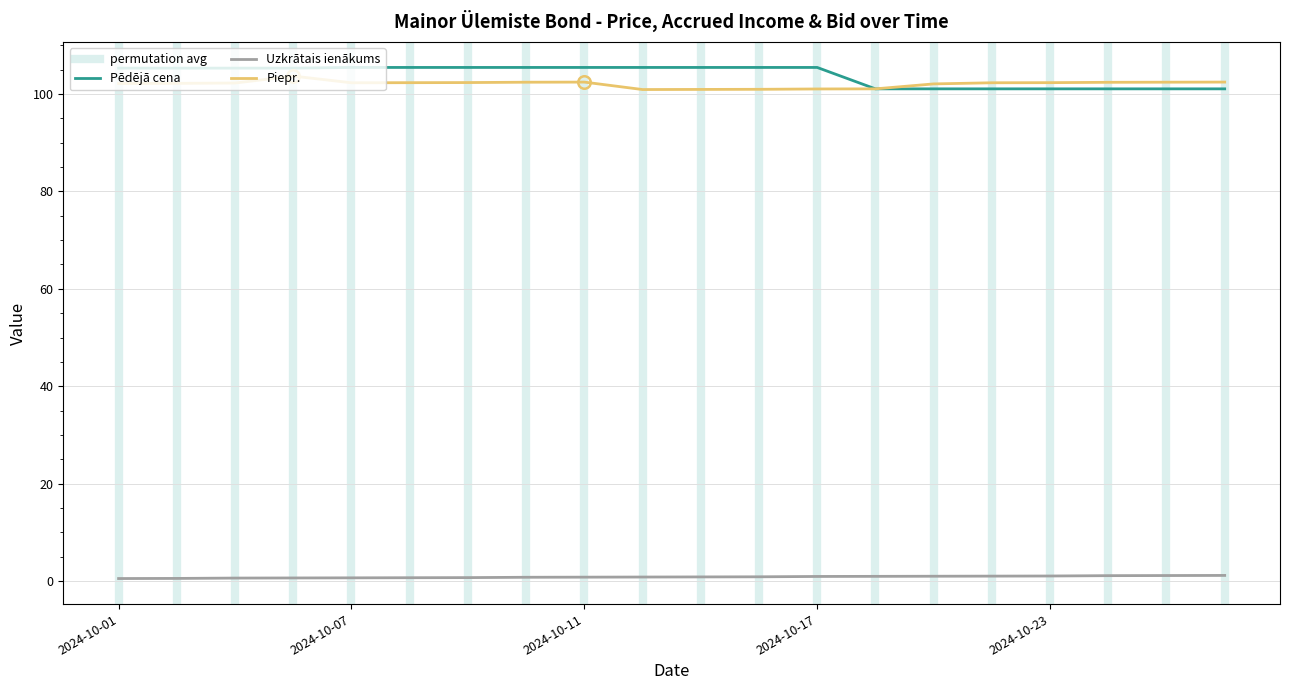

Reading left to right, transcribe all the data shown in this chart.

Pēdējā cena: 105.3	105.3	105.3	105.3	105.4	105.4	105.4	105.4	105.4	105.4	105.4	105.4	105.4	101.0	101.0	101.0	101.0	101.0	101.0	101.0
Uzkrātais ienākums: 0.5	0.6	0.6	0.7	0.7	0.7	0.7	0.8	0.8	0.8	0.9	0.9	1.0	1.0	1.0	1.0	1.1	1.1	1.2	1.2
Piepr.: 102.1	102.2	102.2	103.7	102.3	102.3	102.3	102.4	102.4	100.9	100.9	100.9	101.0	101.0	102.1	102.3	102.3	102.4	102.4	102.4